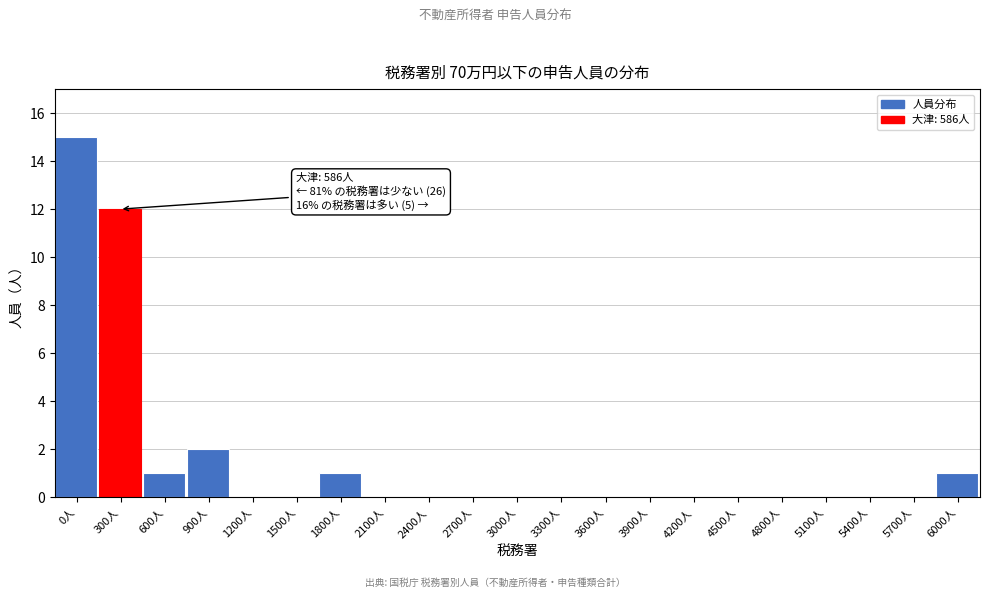

Reading left to right, extract all data points from this chart.

0人=15	300人=12	600人=1	900人=2	1200人=0	1500人=0	1800人=1	2100人=0	2400人=0	2700人=0	3000人=0	3300人=0	3600人=0	3900人=0	4200人=0	4500人=0	4800人=0	5100人=0	5400人=0	5700人=0	6000人=1